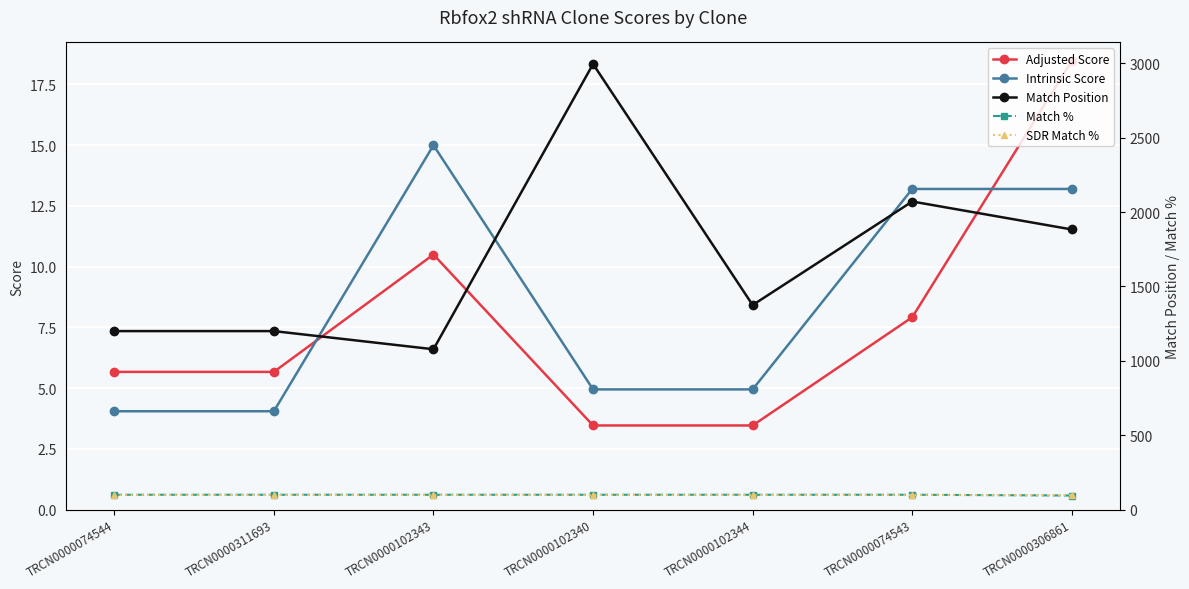

What is the sum of all Match Position values?

11802.0